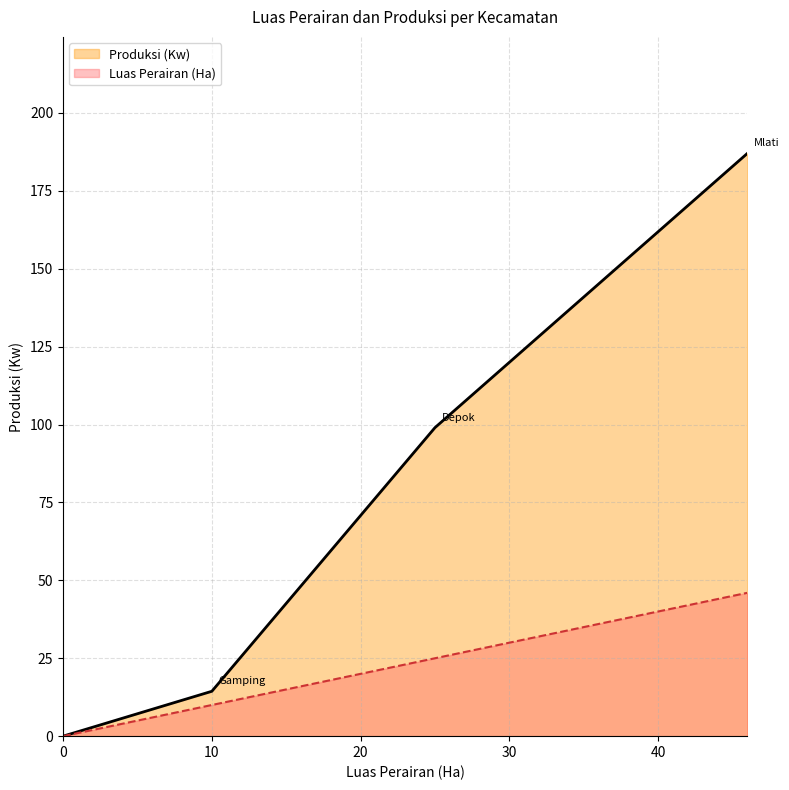

The value of Luas Perairan (Ha) at Tempel is -26.1. True or false?

False